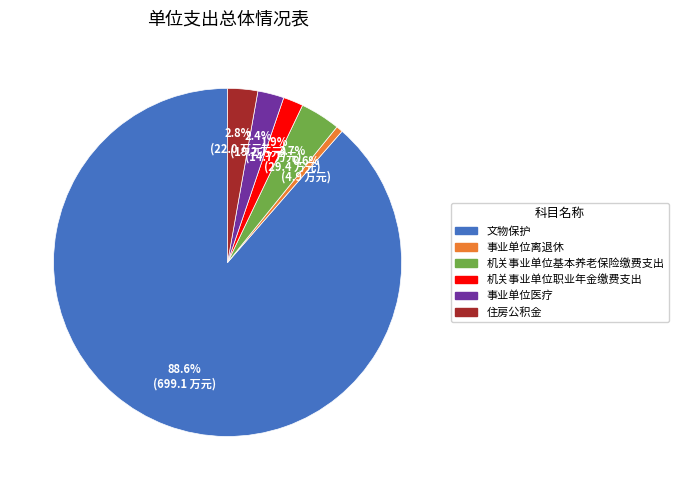

Is it true that 事业单位医疗 is 2% of the pie?

True